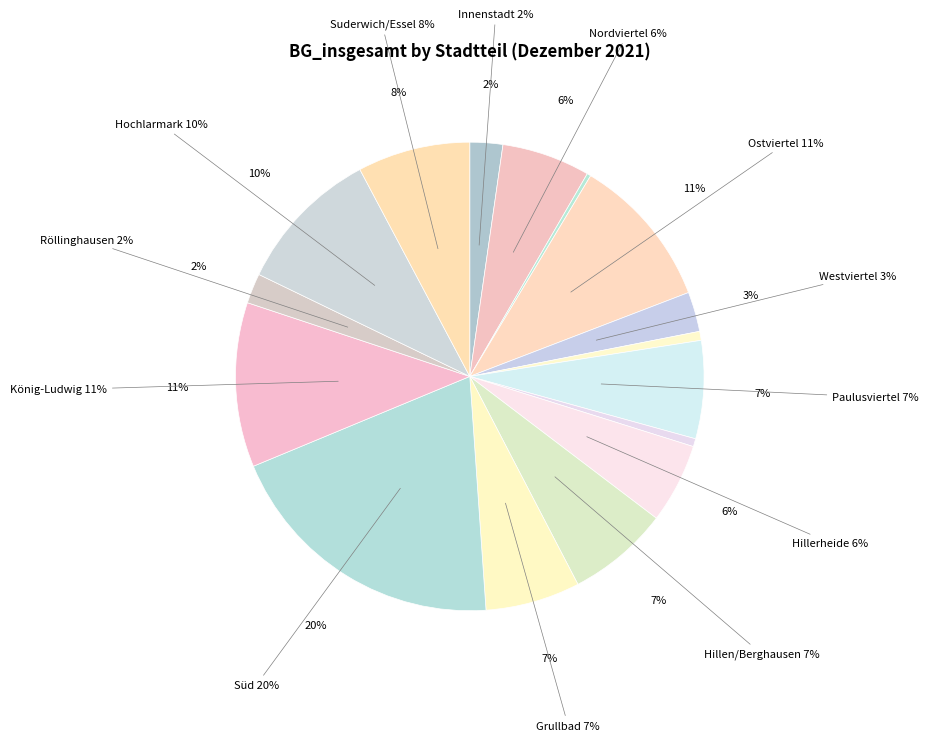

Between Hochlarmark and Hillerheide, which is larger?

Hochlarmark